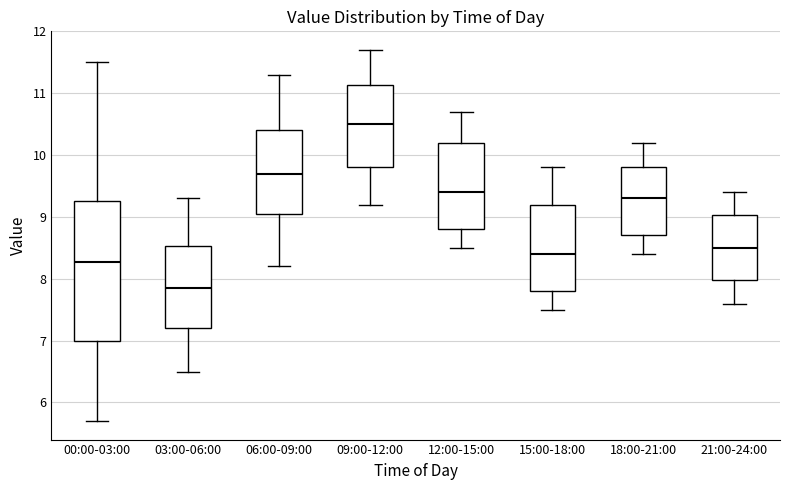

Reading left to right, transcribe this box plot: for each box, give where its median line is, the range the box spans, and where its two whiskers end, as read against the y-axis. The values are not printed on the chart, so give them approximately, as read against the axis.

00:00-03:00: median 8.3, box 7.0 to 9.3, whiskers 5.7 to 11.5
03:00-06:00: median 7.9, box 7.2 to 8.5, whiskers 6.5 to 9.3
06:00-09:00: median 9.7, box 9.1 to 10.4, whiskers 8.2 to 11.3
09:00-12:00: median 10.5, box 9.8 to 11.1, whiskers 9.2 to 11.7
12:00-15:00: median 9.4, box 8.8 to 10.2, whiskers 8.5 to 10.7
15:00-18:00: median 8.4, box 7.8 to 9.2, whiskers 7.5 to 9.8
18:00-21:00: median 9.3, box 8.7 to 9.8, whiskers 8.4 to 10.2
21:00-24:00: median 8.5, box 8.0 to 9.0, whiskers 7.6 to 9.4